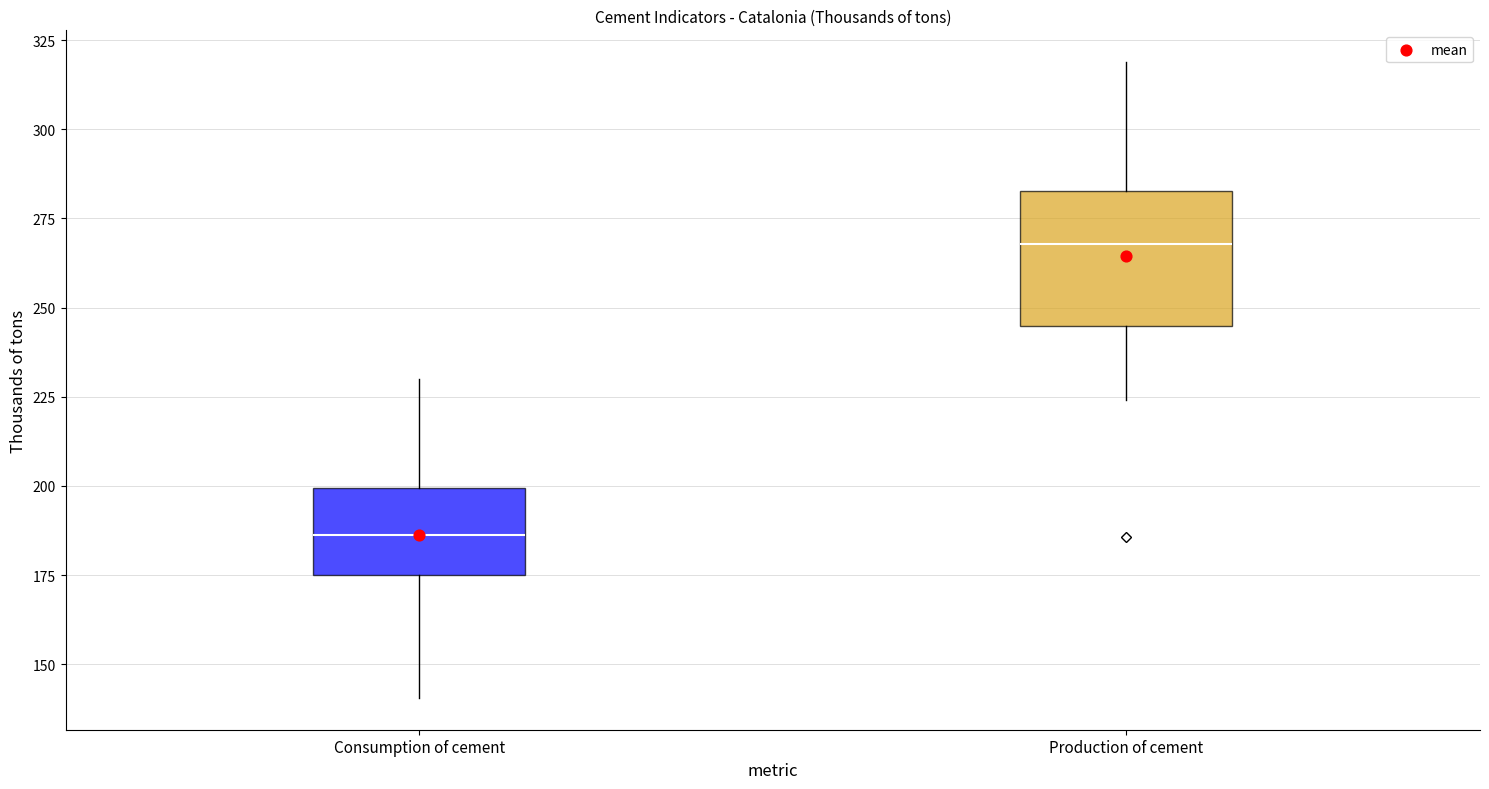

Comparing the boxes themselves (not the whiskers), which one is the tallest?

Production of cement